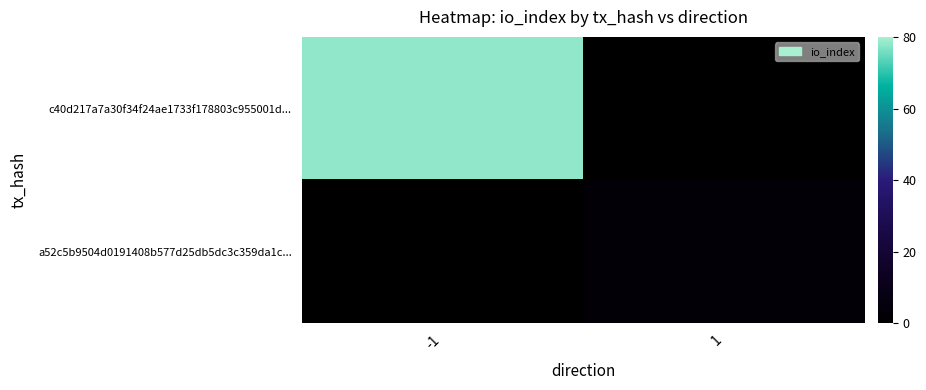

Reading left to right, list all the values displayed in this chart.

c40d217a7a30f34f24ae1733f178803c955001d...: -1=78	1=0
a52c5b9504d0191408b577d25db5dc3c359da1c...: -1=0	1=3